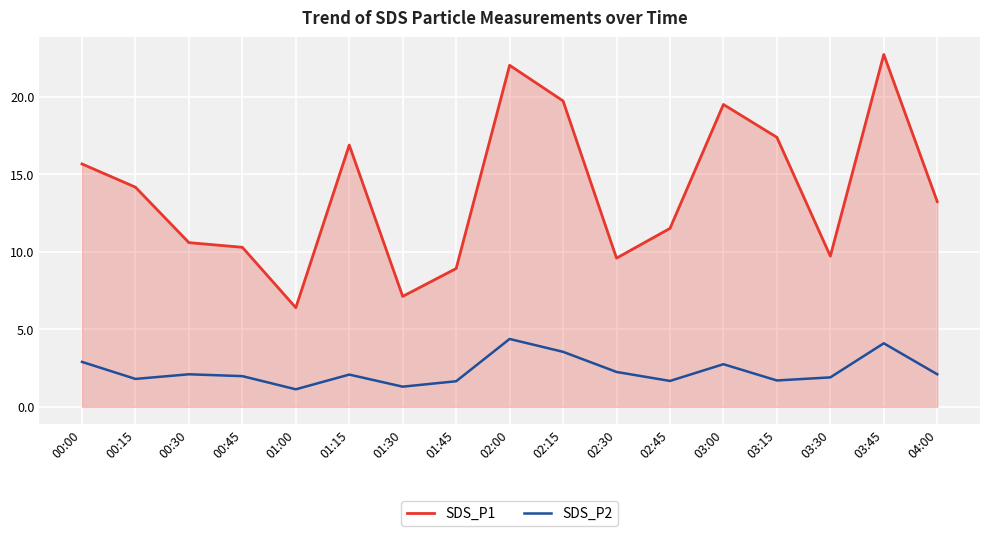

List the series in order of their overall mean, lowest first.

SDS_P2, SDS_P1